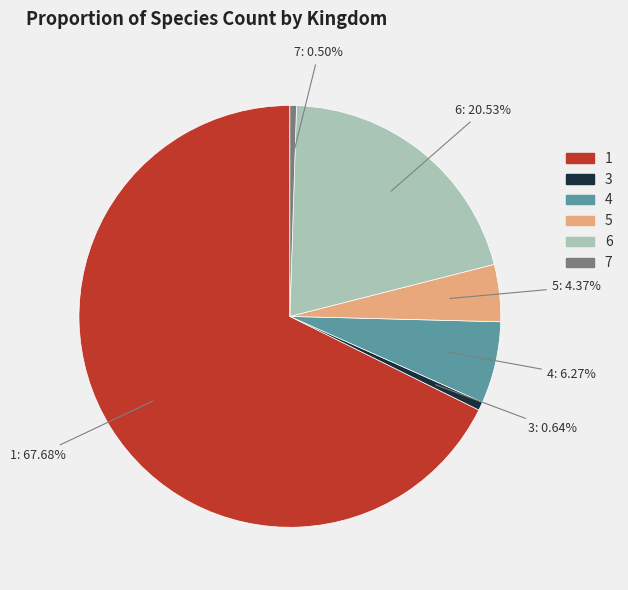

What is the largest slice in the pie chart?

1